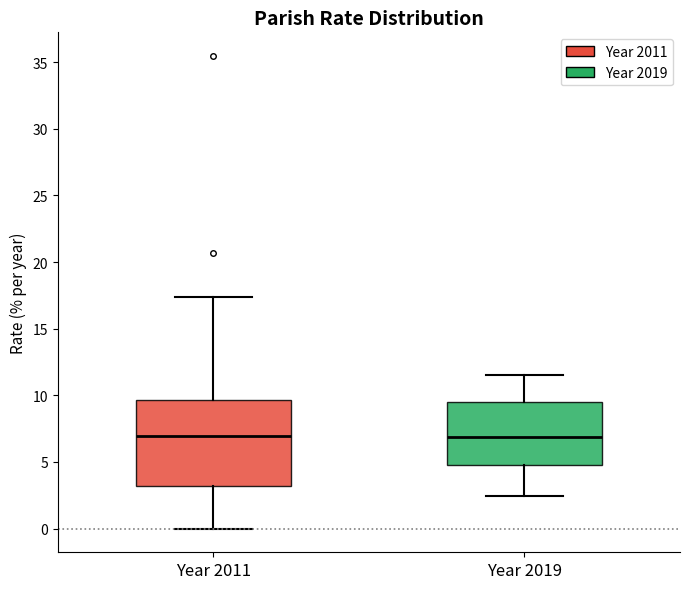

Which box is the tallest, from its lower edge to its upper edge?

Year 2011